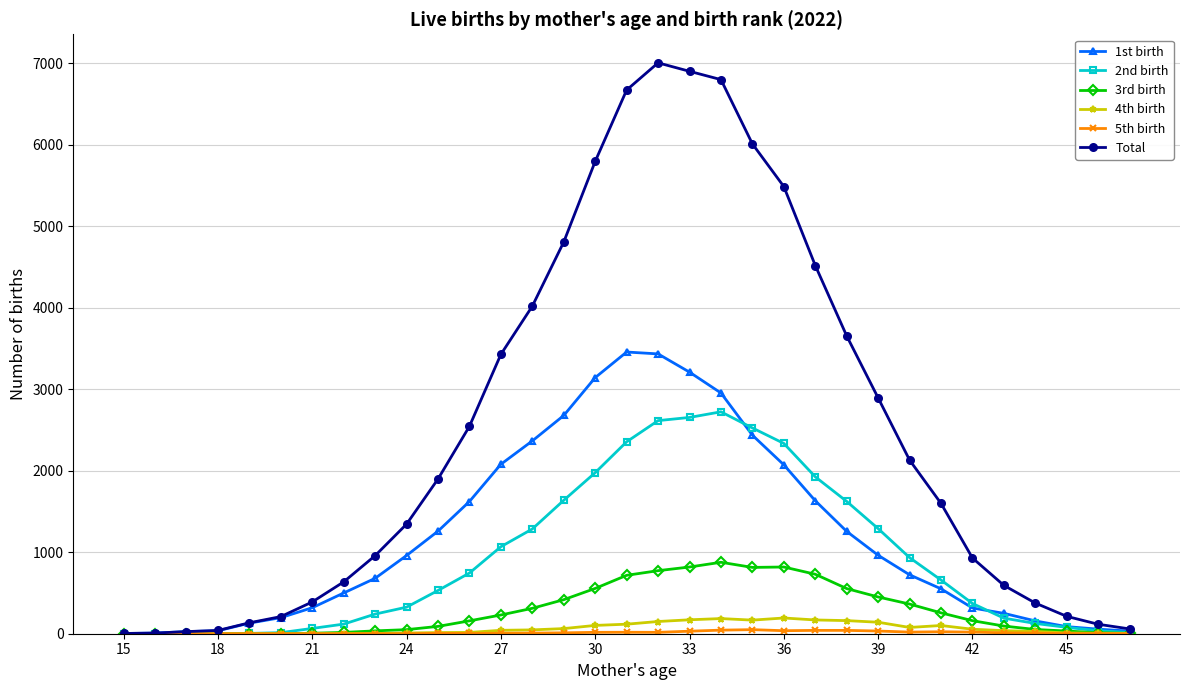

Does the chart display data point markers on the line(s)?

Yes